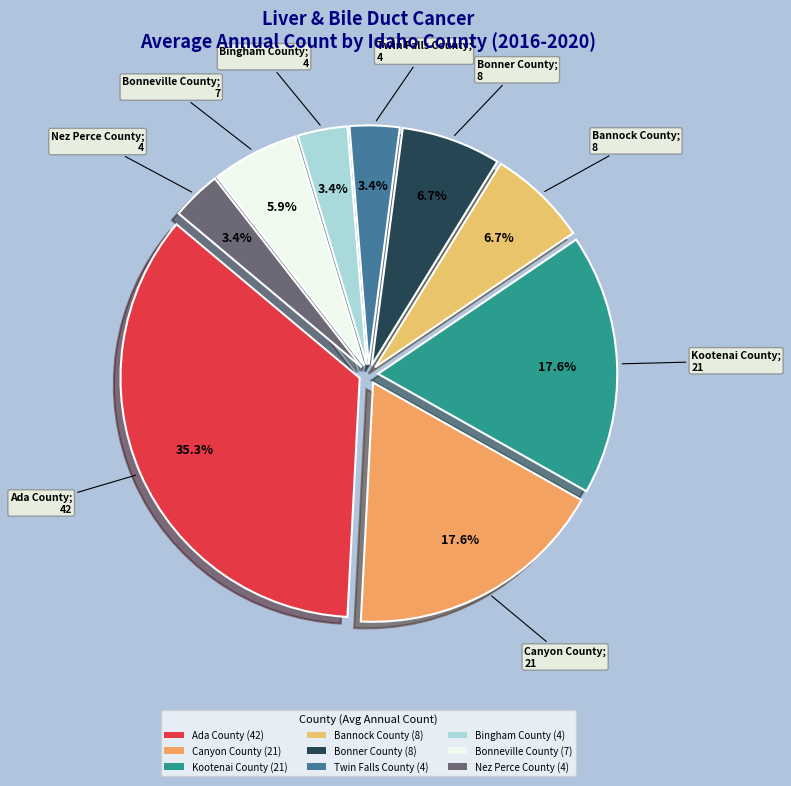

Is there a majority slice in this chart?

No